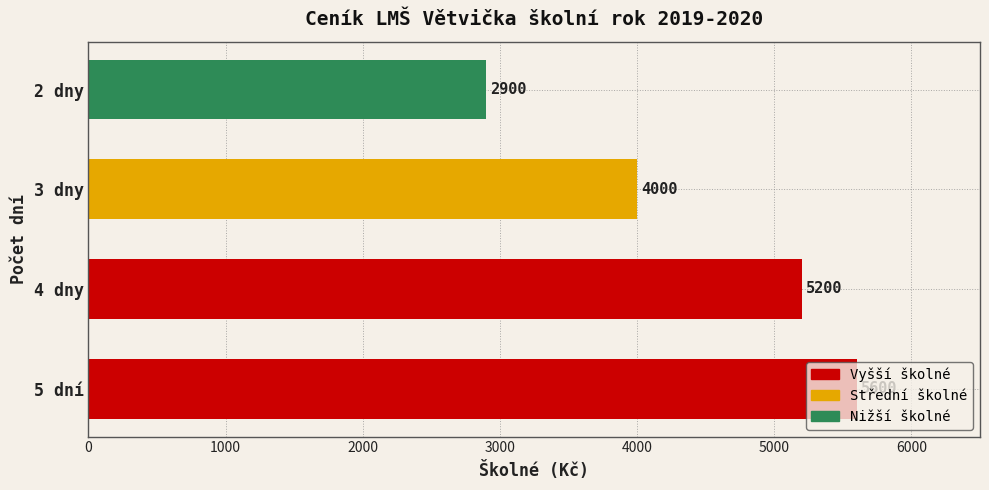

What is the difference between the maximum and minimum values?

2700